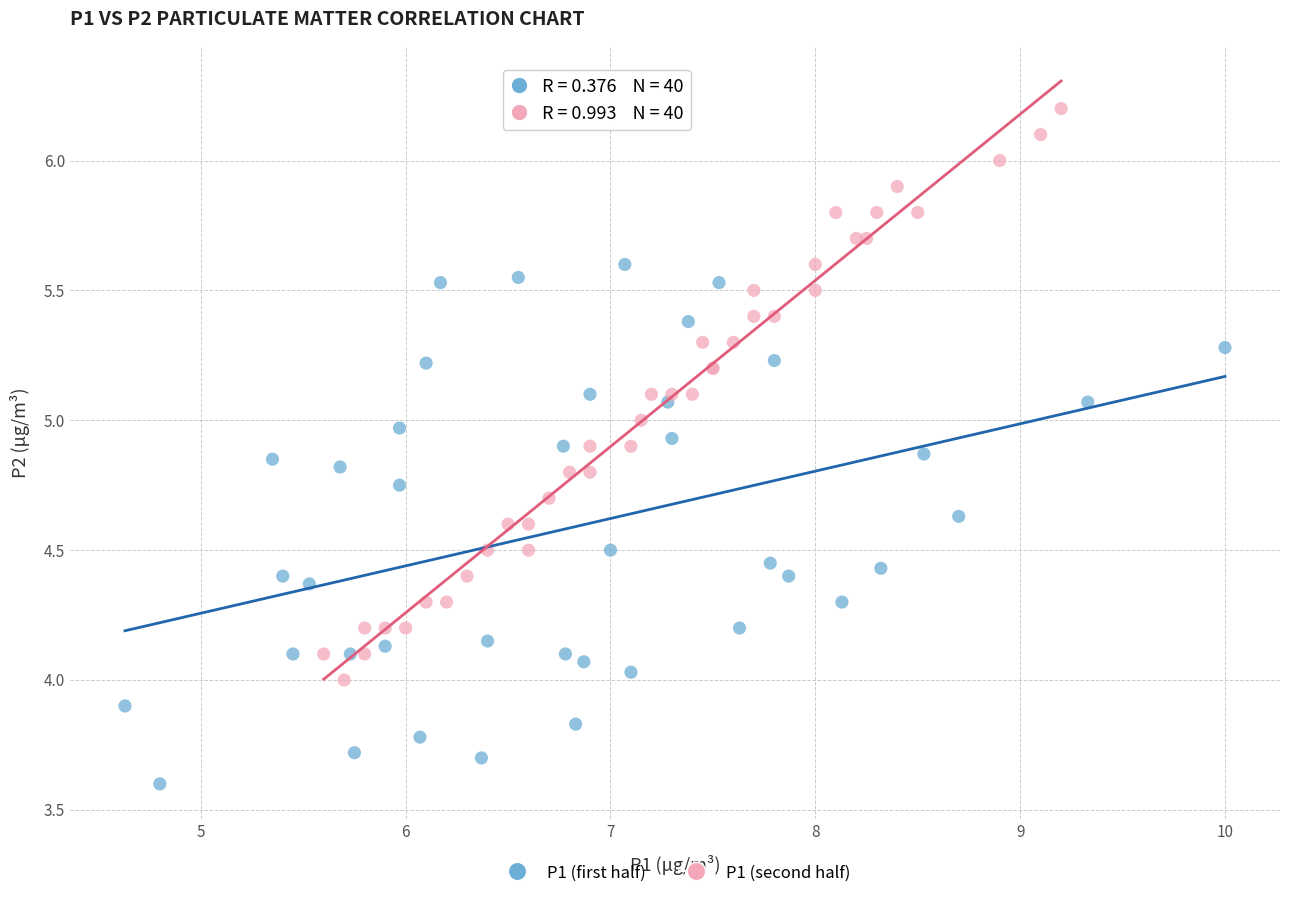

Which series has the widest spread of Y values?

P1 (second half)